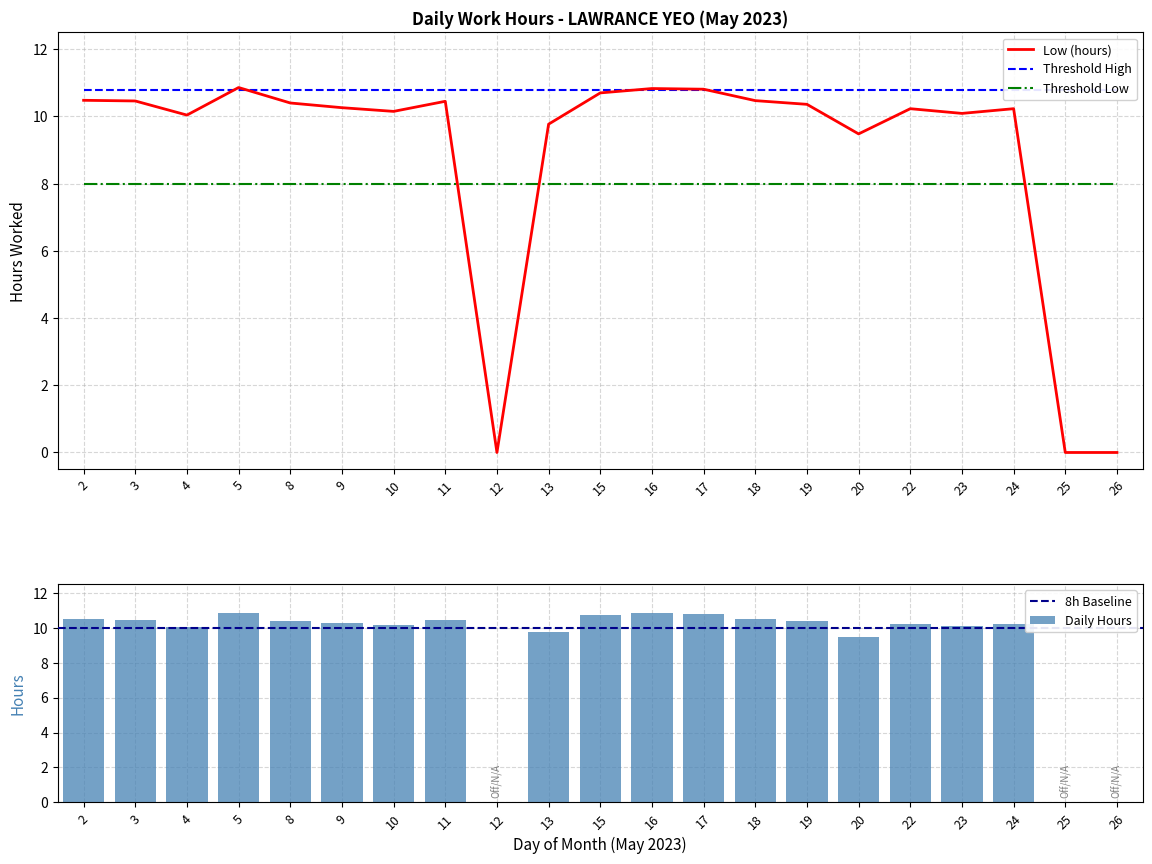

What is the sum of the Low (hours) values at 8 and 20?

19.9